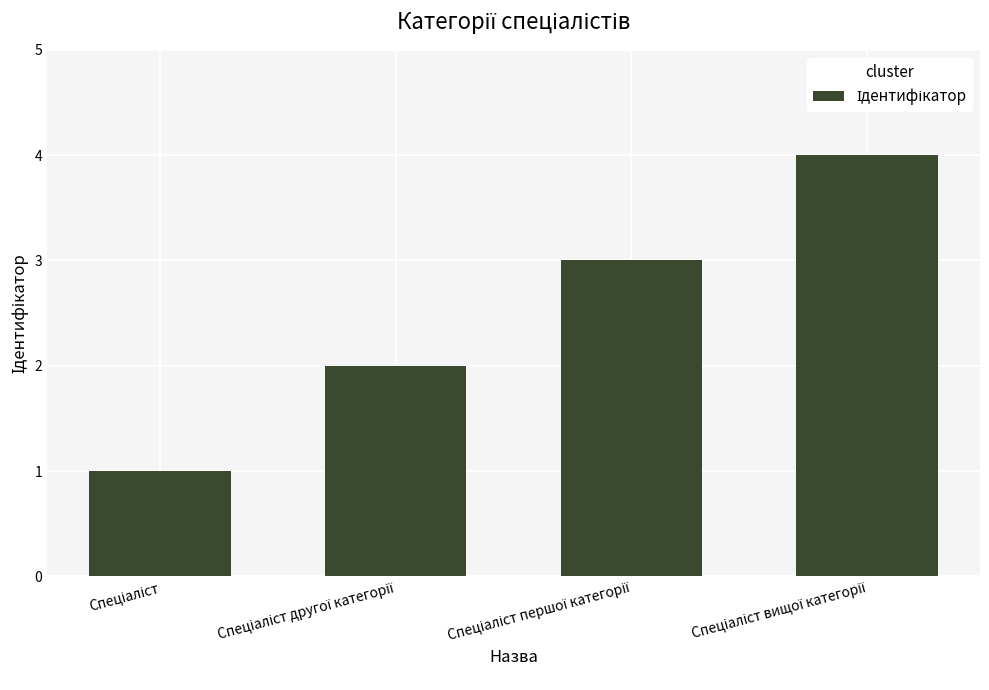

What is the difference between the maximum and second lowest values?

2